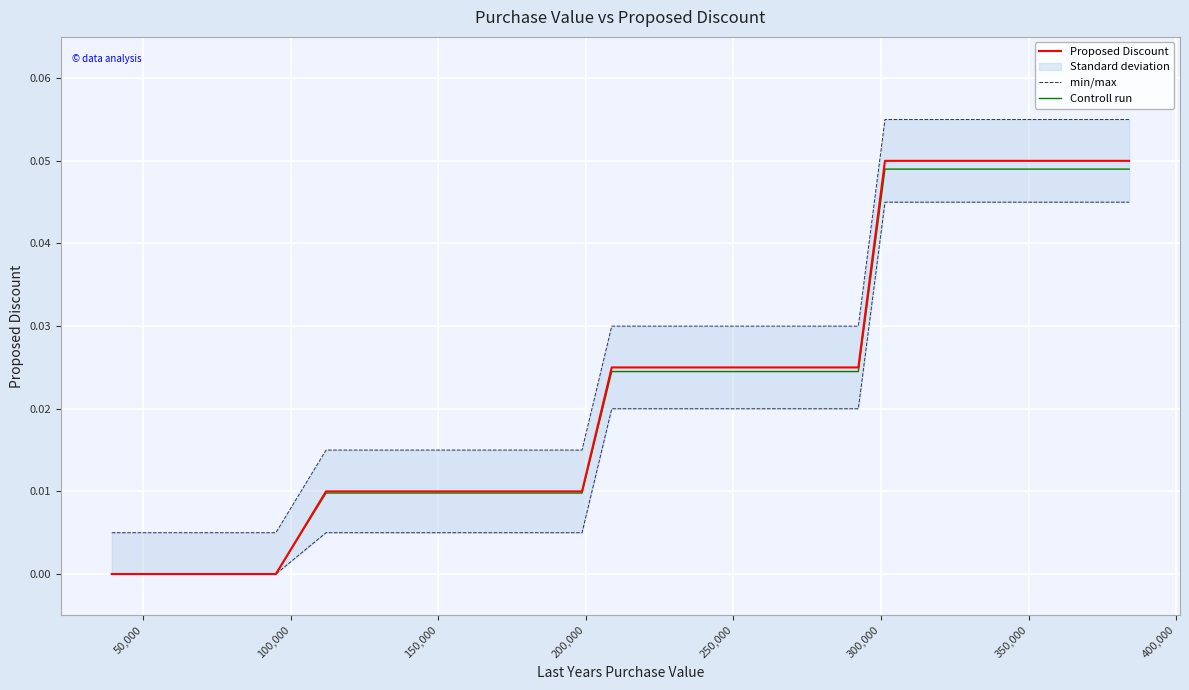

At how many categories does at least one series exceed 0?

40